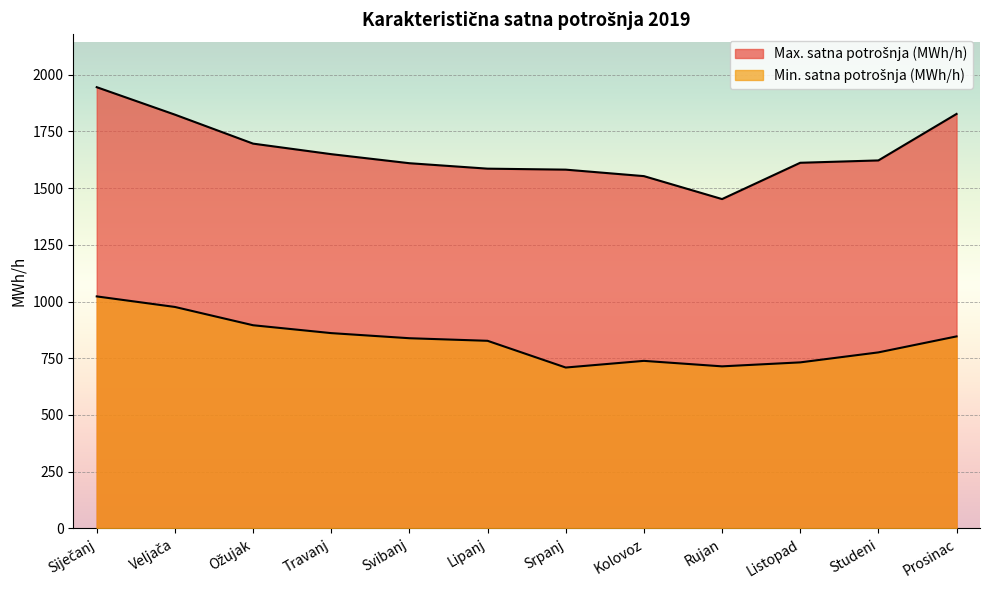

Reading left to right, what are all the values shown in this chart?

Max. satna potrošnja (MWh/h): 1944.6	1823.6	1695.9	1649.4	1609.5	1585.5	1581.2	1552.7	1451.5	1611.5	1621.8	1826.8
Min. satna potrošnja (MWh/h): 1022.5	976.1	895.5	860.7	838.2	826.8	709.1	738.4	714.3	731.8	775.8	846.3